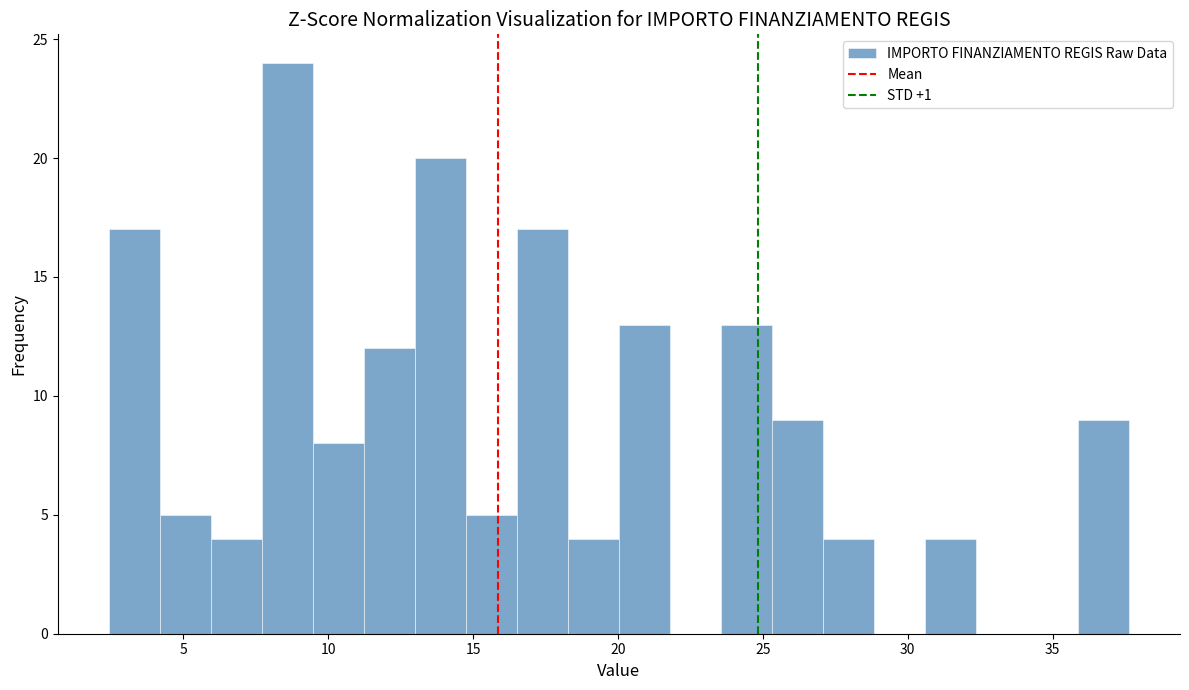

Around what value on the x-axis is the tallest bar? Give the approximate position of its centre, as read against the axis.

8.5